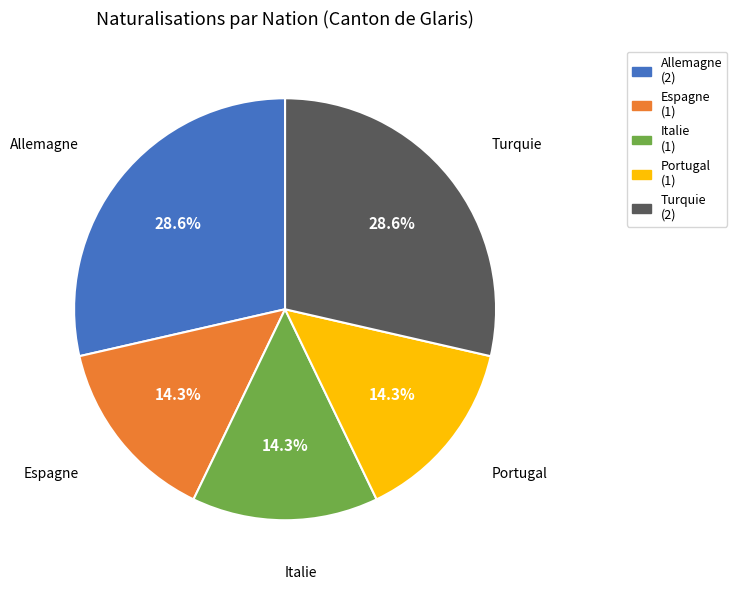

Combined, what portion of the pie is Portugal and Espagne?

28.6%